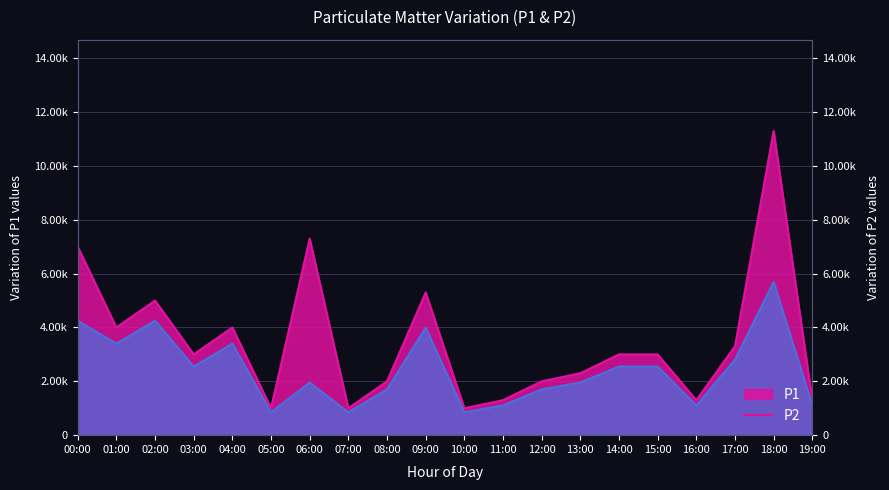

What is the sum of all P2 values?

48620.0